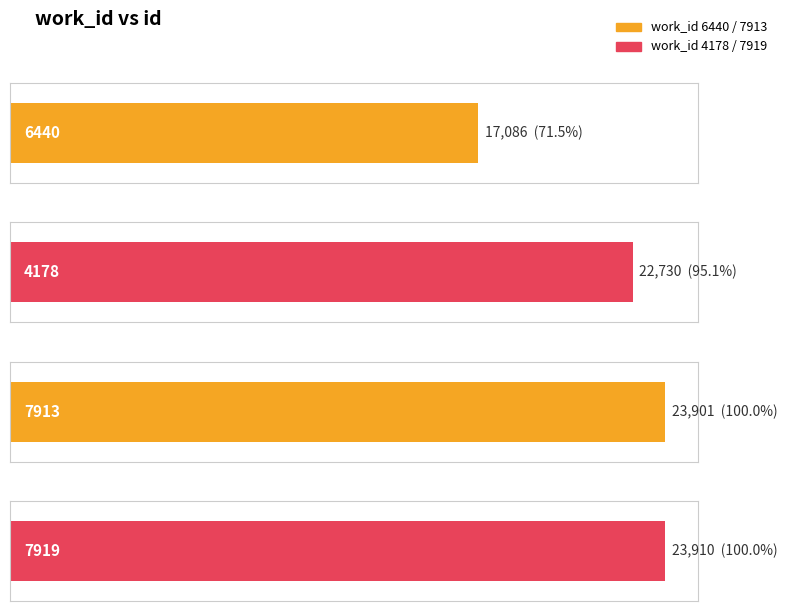

What is the label of the 3rd bar from the left?

7913